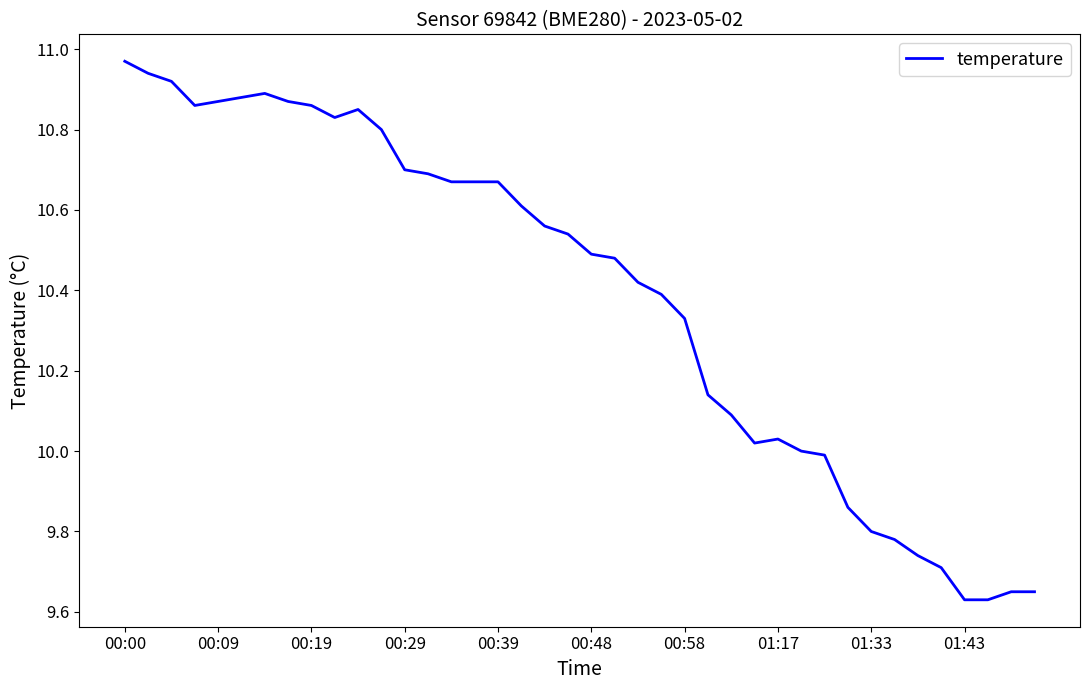

What is the difference between the maximum and minimum values?

1.3